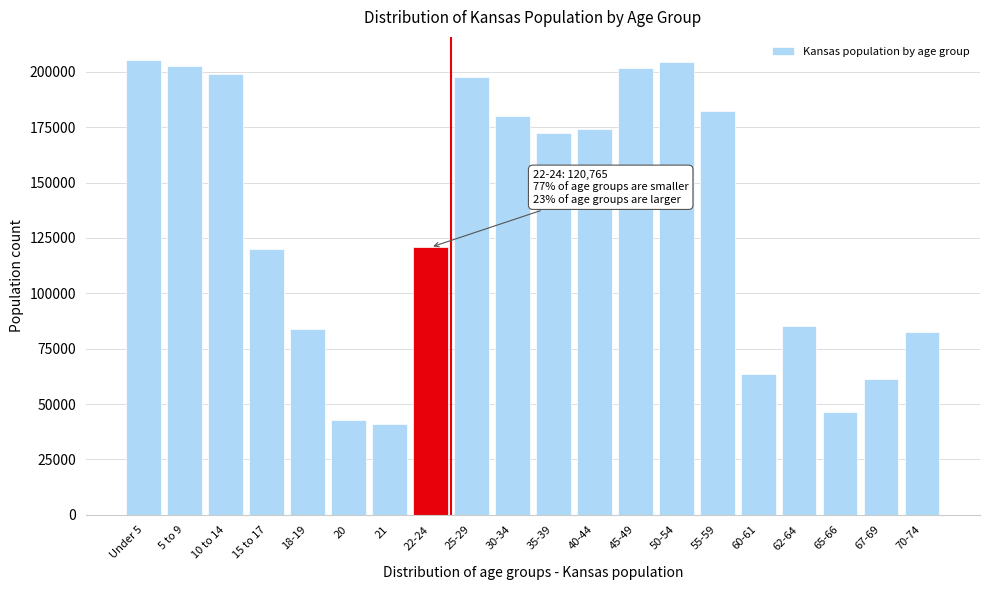

What is the difference between the maximum and second lowest values?

162734